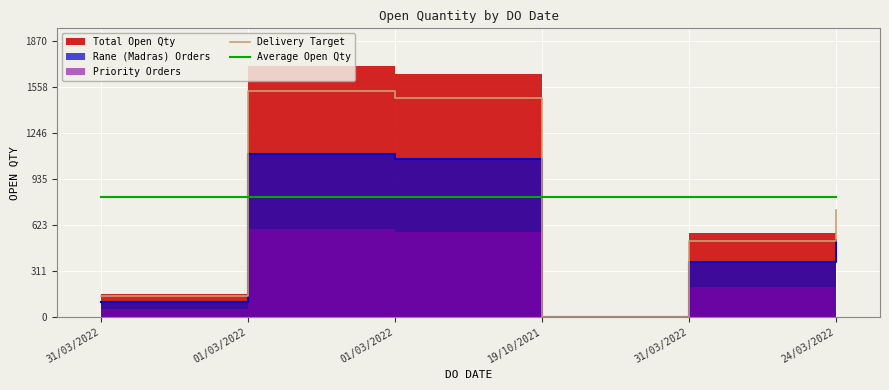

The value of Average Open Qty at 24/03/2022 is 811.8. True or false?

True